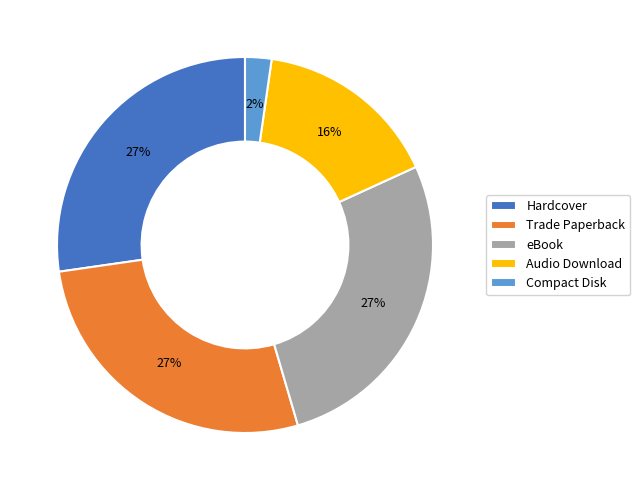

Is there any slice that represents more than half of the pie?

No